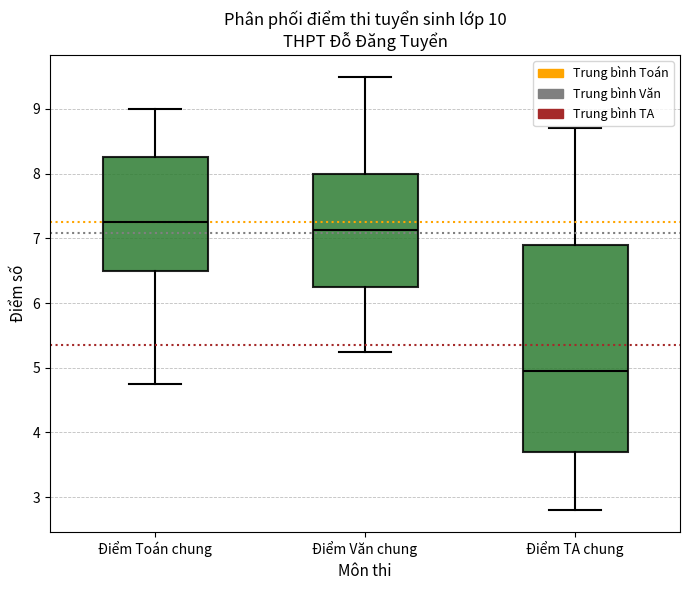

Reading left to right, transcribe this box plot: for each box, give where its median line is, the range the box spans, and where its two whiskers end, as read against the y-axis. The values are not printed on the chart, so give them approximately, as read against the axis.

Điểm Toán chung: median 7.3, box 6.5 to 8.3, whiskers 4.8 to 9.0
Điểm Văn chung: median 7.1, box 6.3 to 8.0, whiskers 5.3 to 9.5
Điểm TA chung: median 5.0, box 3.7 to 6.9, whiskers 2.8 to 8.7